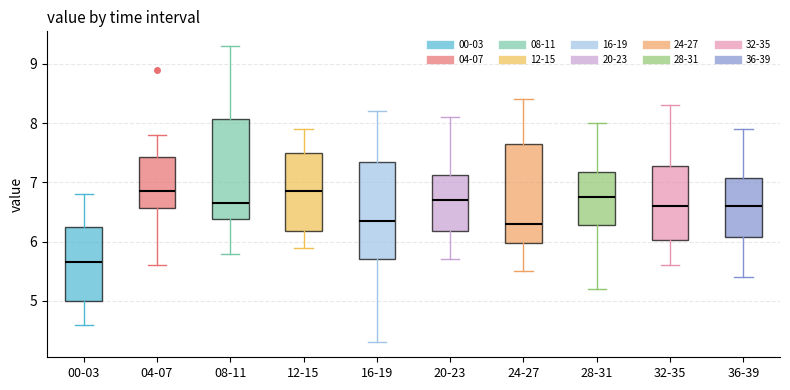

Where is the upper edge of the box for 08-11 on the y-axis? The values are not printed on the chart, so give them approximately, as read against the axis.

8.1